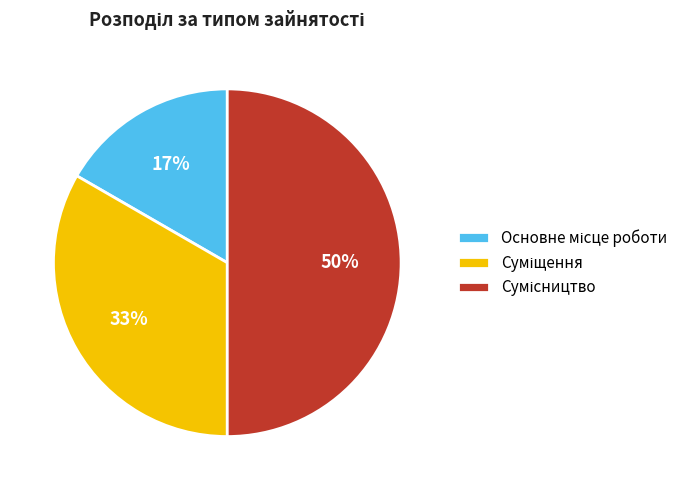

To the nearest percent, what is the difference between the largest and smallest slice percentages?

33%